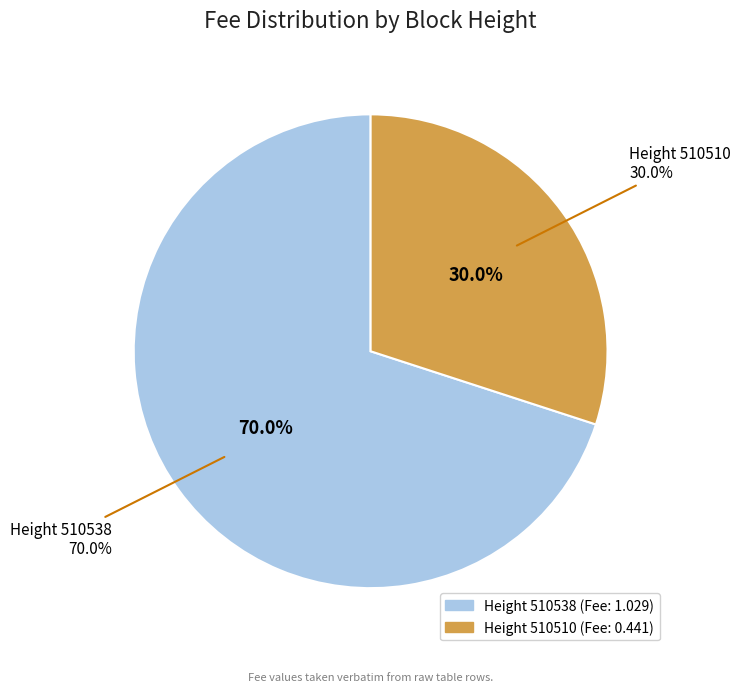

To the nearest percent, what portion does 510510 represent?

30%